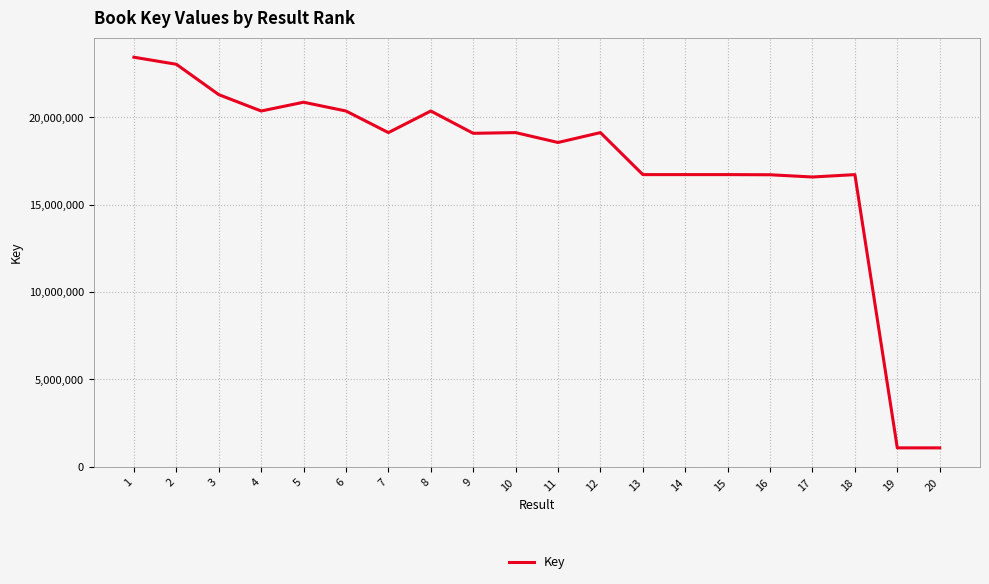

What is the difference between the values at 13 and 2?

6318544